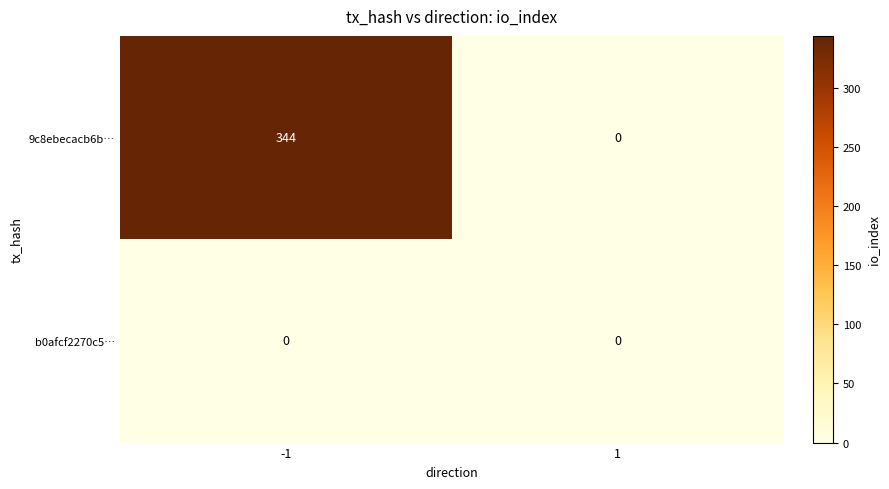

Reading right to left, list all the values displayed in this chart.

9c8ebecacb6b…: 1=0	-1=344
b0afcf2270c5…: 1=0	-1=0